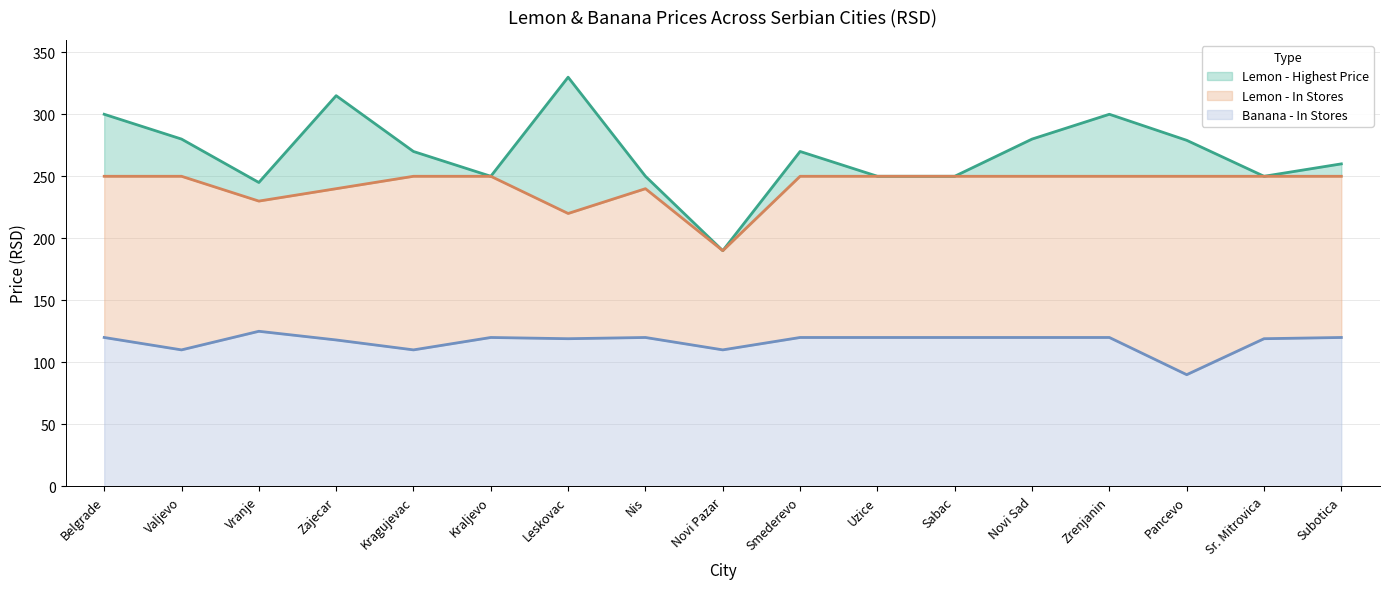

True or false: Banana - In Stores has a value of 110.0 at Valjevo.

True